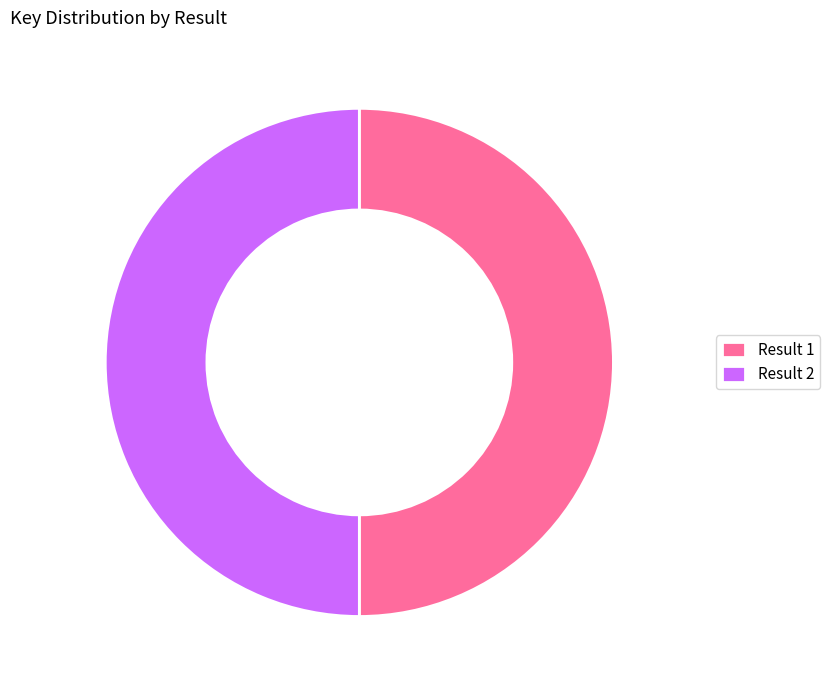

Do Result 1 and Result 2 together represent more than half of the pie?

Yes